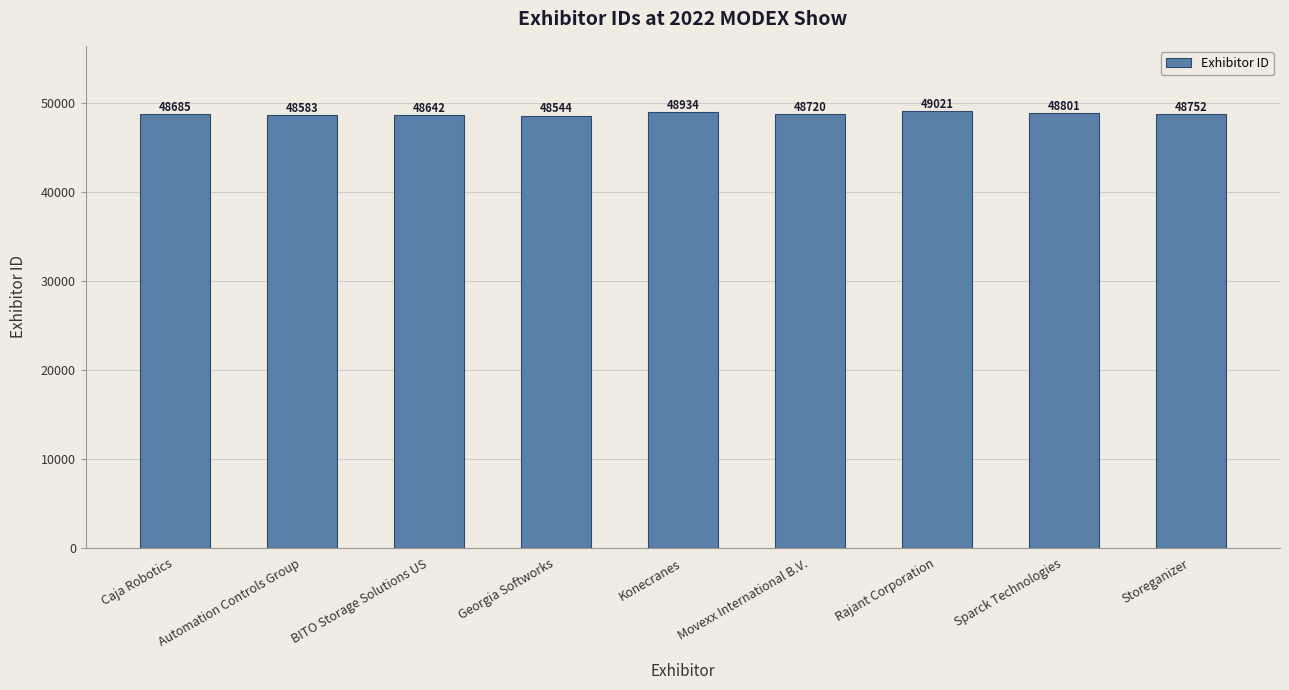

What value does the data have at BITO Storage Solutions US, to the nearest 5?

48640